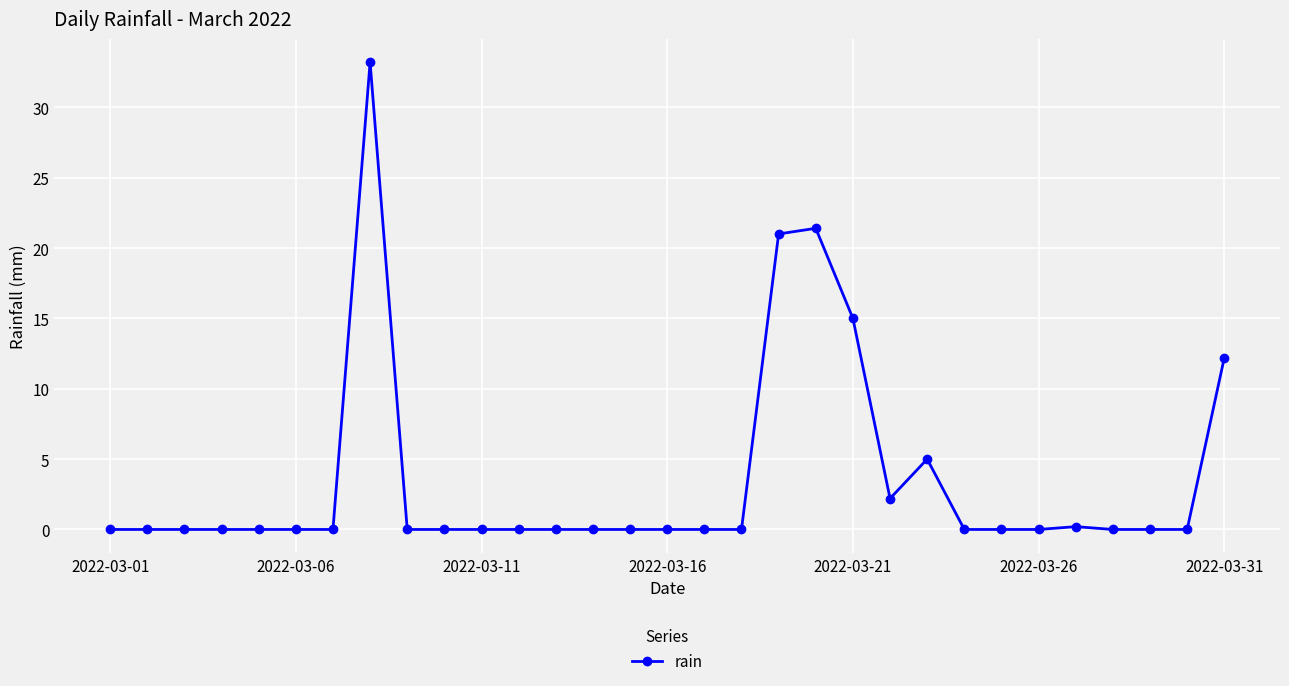

What is the difference between the second highest and minimum values?

21.4